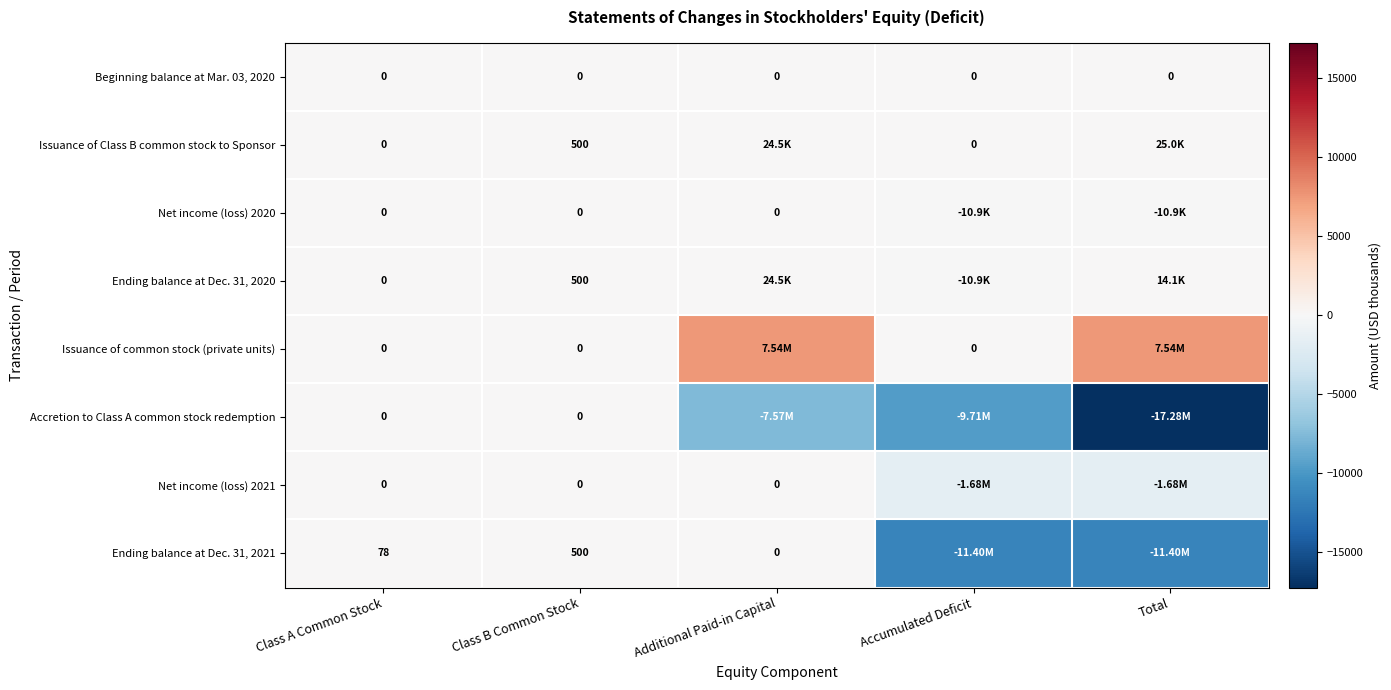

Is the value of Accretion to Class A common stock redemption at Class B Common Stock greater than the value of Issuance of Class B common stock to Sponsor at Class B Common Stock?

No